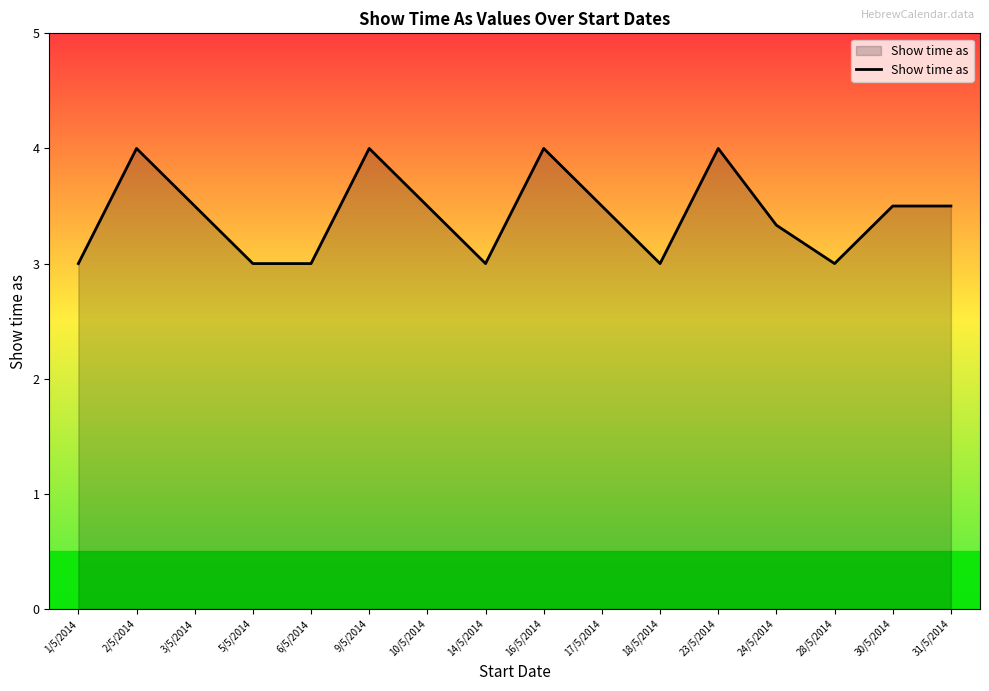

What is the smallest value displayed?

3.0